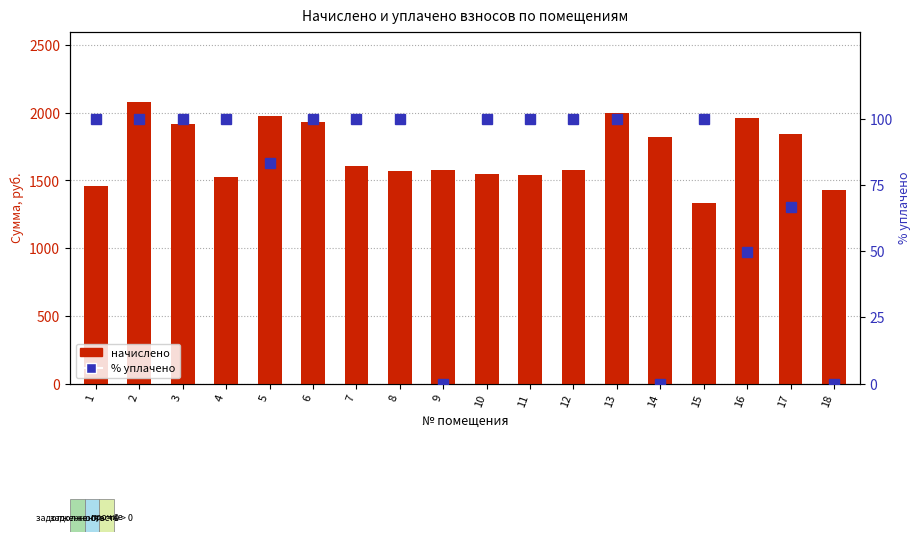

Is it true that % уплачено equals 66.7 at 17?

True